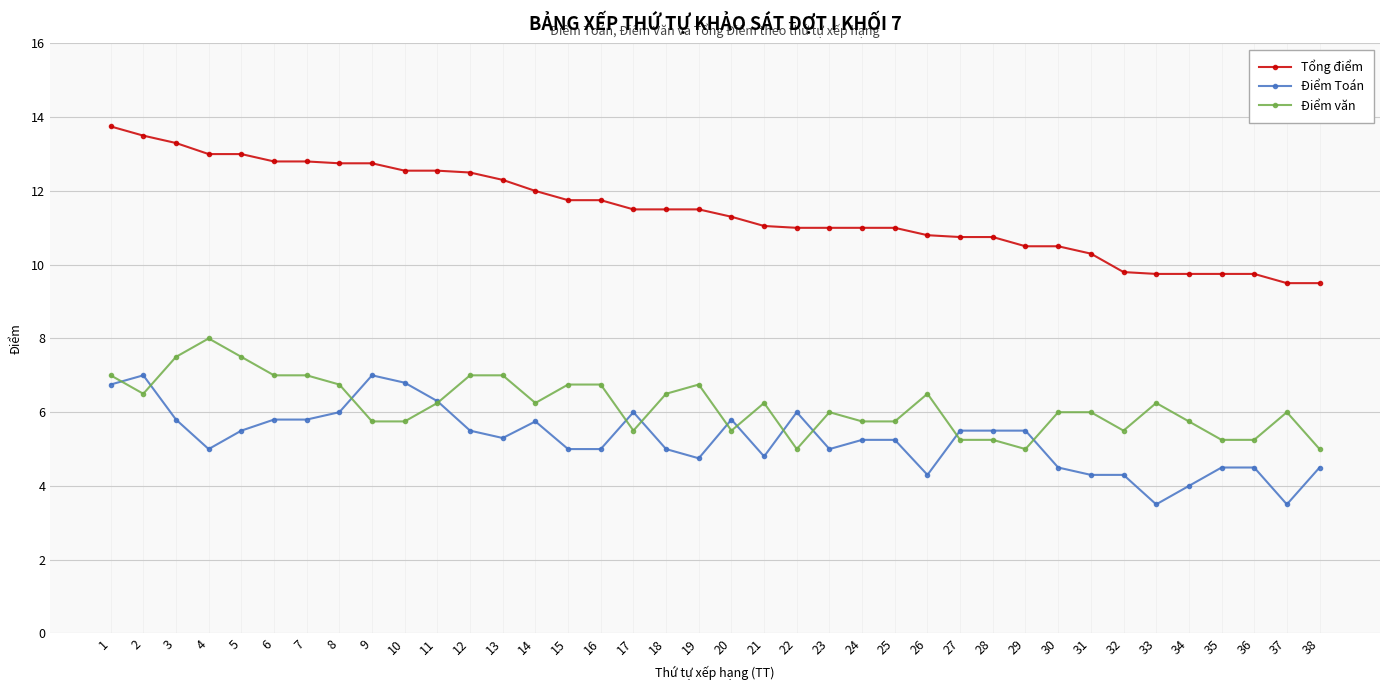

What are all the series names shown in the legend?

Tổng điểm, Điểm Toán, Điểm văn